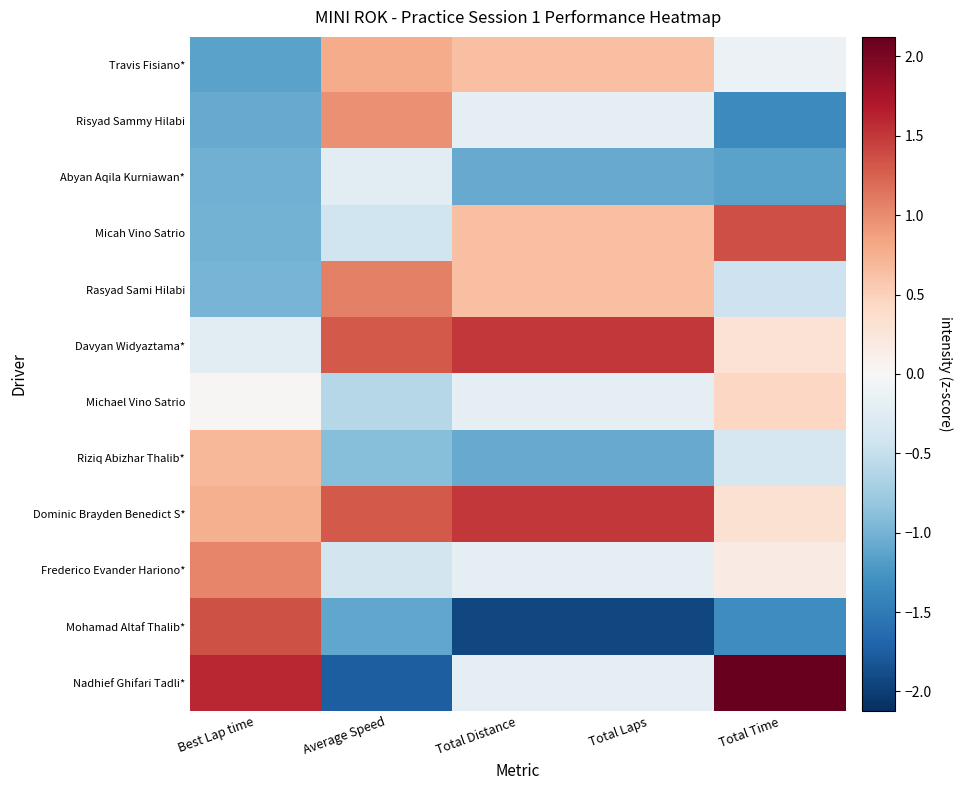

At how many categories does at least one series exceed 0?

5